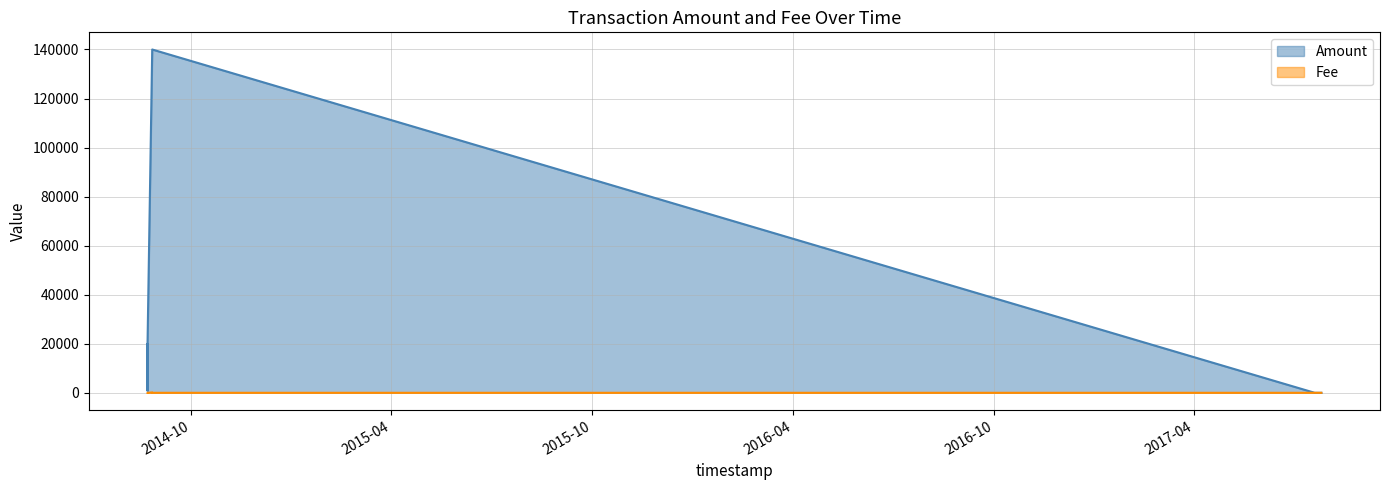

Reading left to right, what are all the values shown in this chart?

Amount: 2014-08-22 12:15:03=1000	2014-08-22 12:18:30=20000	2014-08-22 13:10:57=999	2014-08-22 13:24:19=19999	2014-08-26 19:57:12=140000	2014-08-26 20:30:47=139999	2017-07-19 18:59:22=0	2017-07-20 19:24:11=1	2017-07-21 15:05:10=0	2017-07-22 00:28:43=0	2017-07-22 22:44:49=0	2017-07-24 00:13:55=0	2017-07-24 23:36:28=0	2017-07-25 19:17:17=0
Fee: 2014-08-22 12:15:03=1	2014-08-22 12:18:30=20	2014-08-22 13:10:57=1	2014-08-22 13:24:19=1	2014-08-26 19:57:12=140	2014-08-26 20:30:47=1	2017-07-19 18:59:22=1	2017-07-20 19:24:11=1	2017-07-21 15:05:10=1	2017-07-22 00:28:43=1	2017-07-22 22:44:49=1	2017-07-24 00:13:55=1	2017-07-24 23:36:28=1	2017-07-25 19:17:17=1